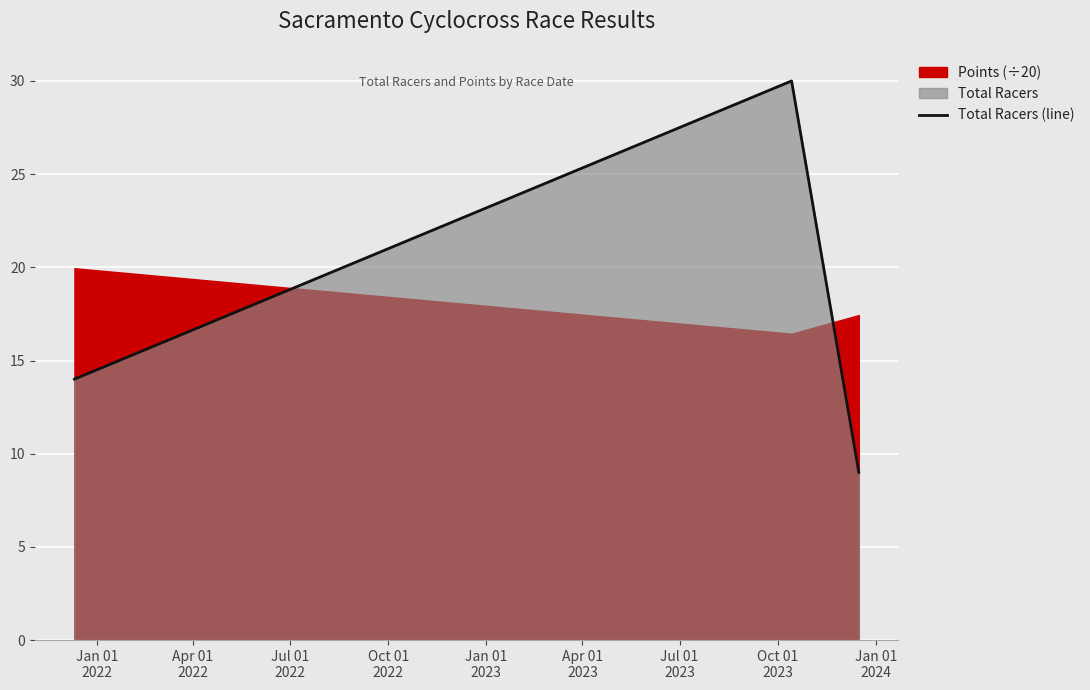

What is the highest value of the Total Racers (line) series?

30